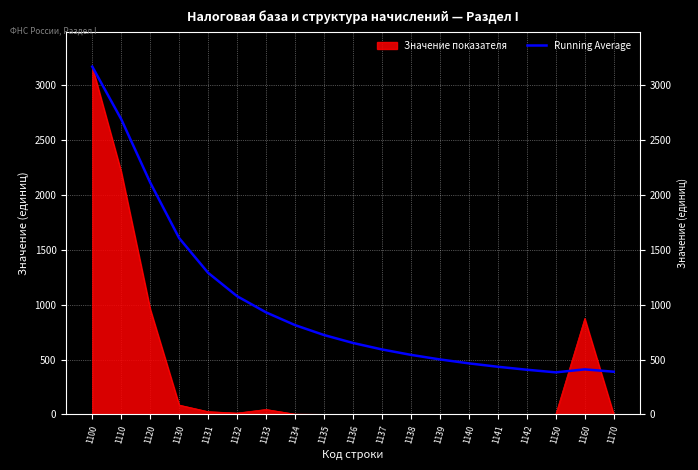

Which series has the largest range (max minus min)?

Значение показателя